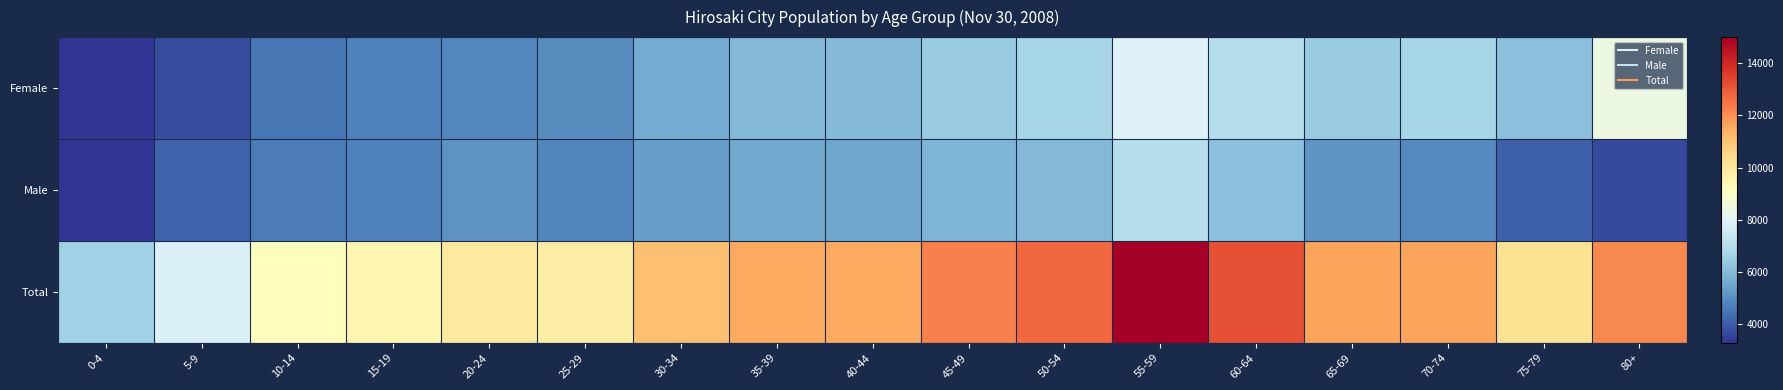

Which series has the largest range (max minus min)?

Total